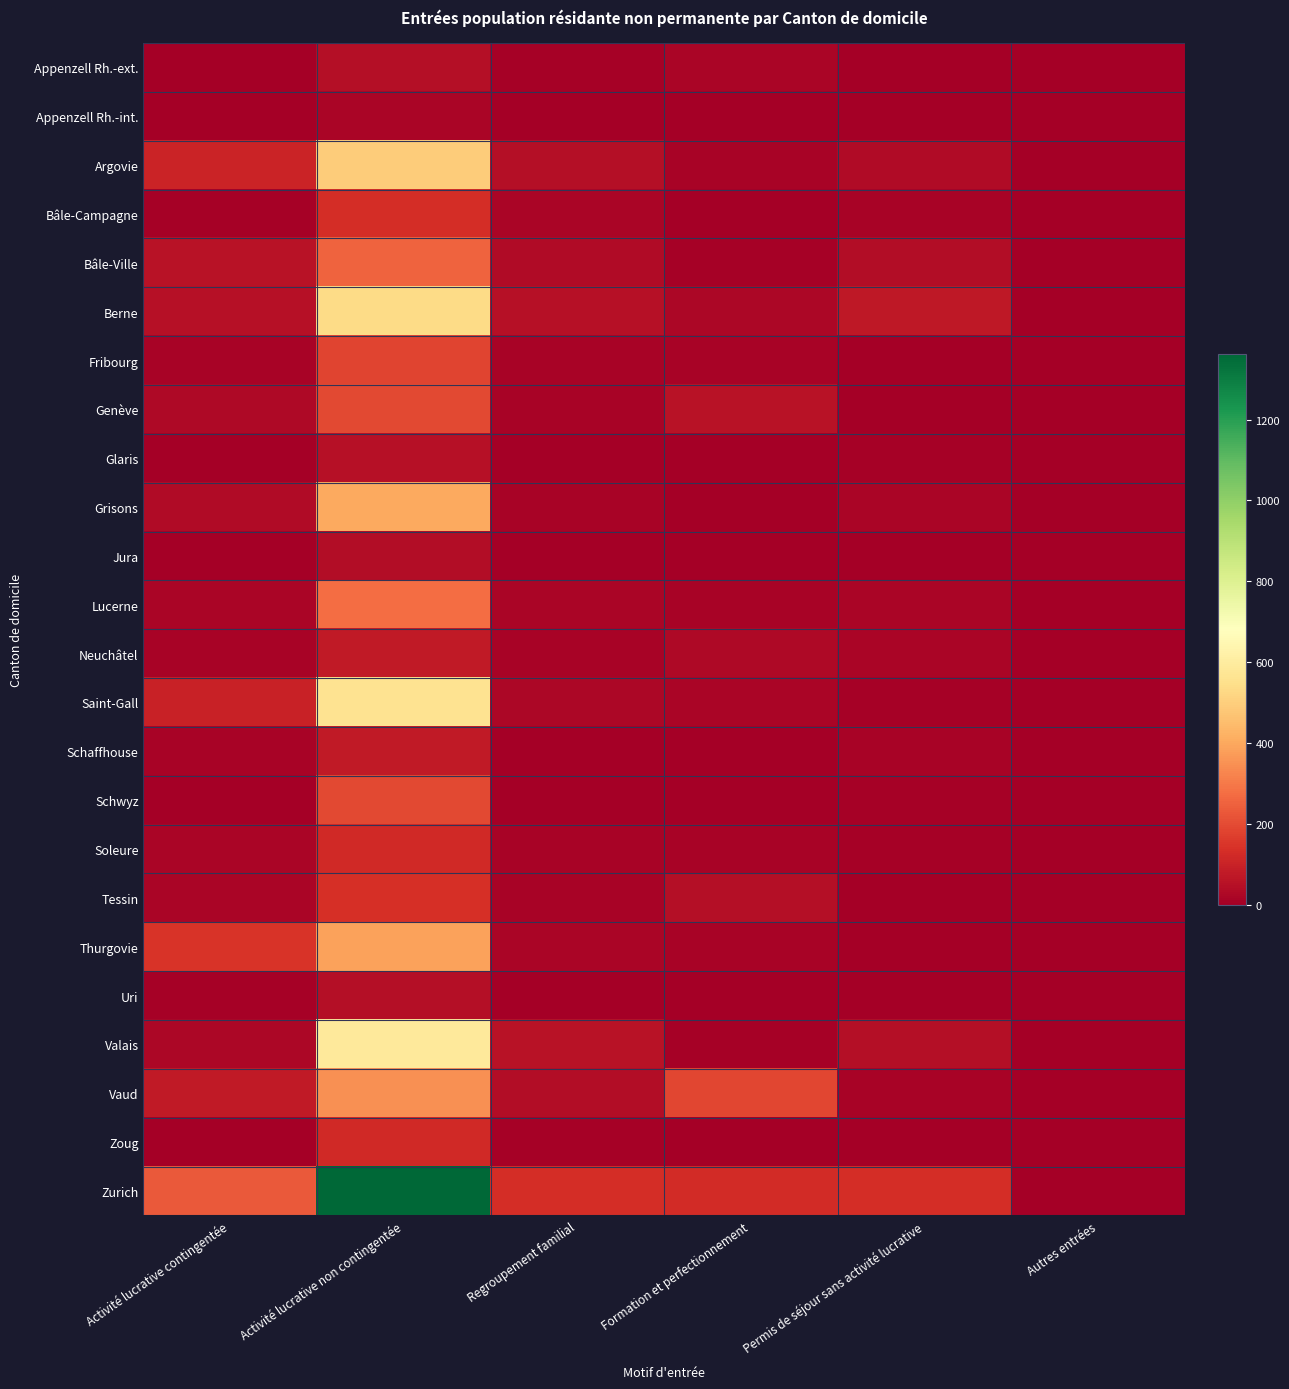

How many distinct data groups are displayed?

24